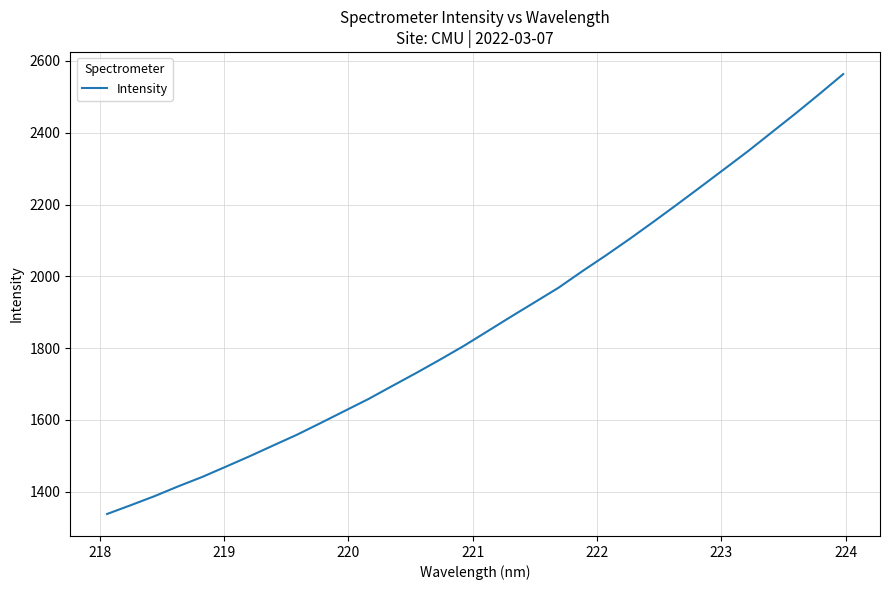

What is the greatest value displayed?

2563.2